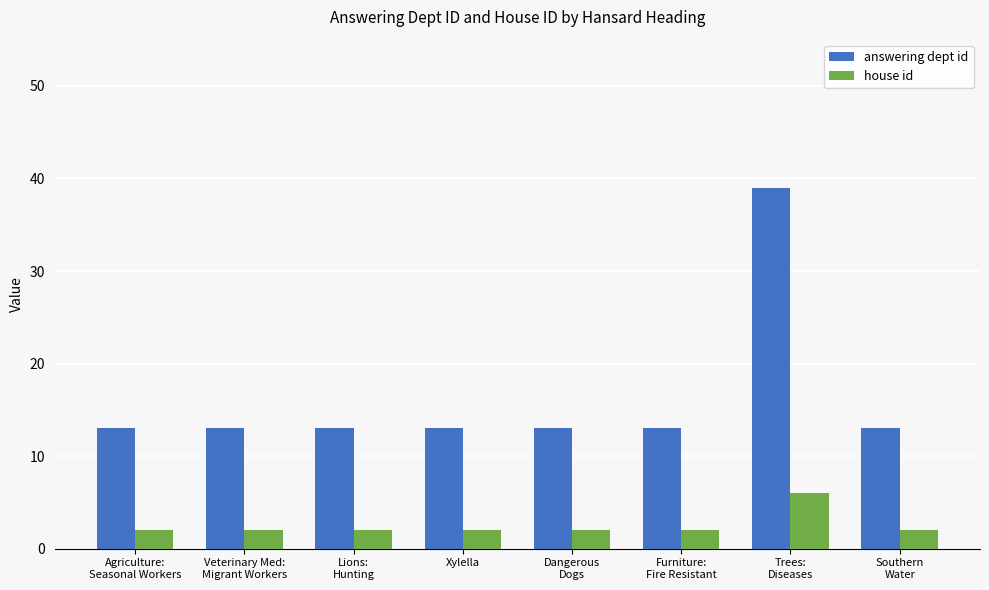

Count the house id values in the range 2 to 3.

7